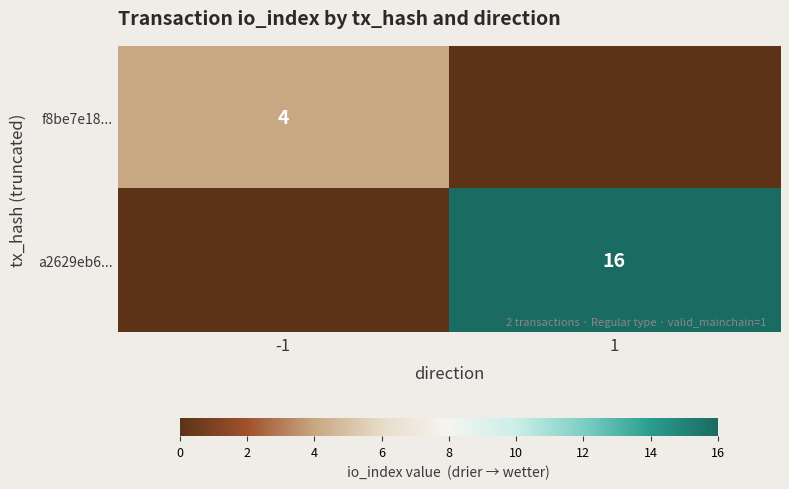

What is the maximum value shown in the chart?

16